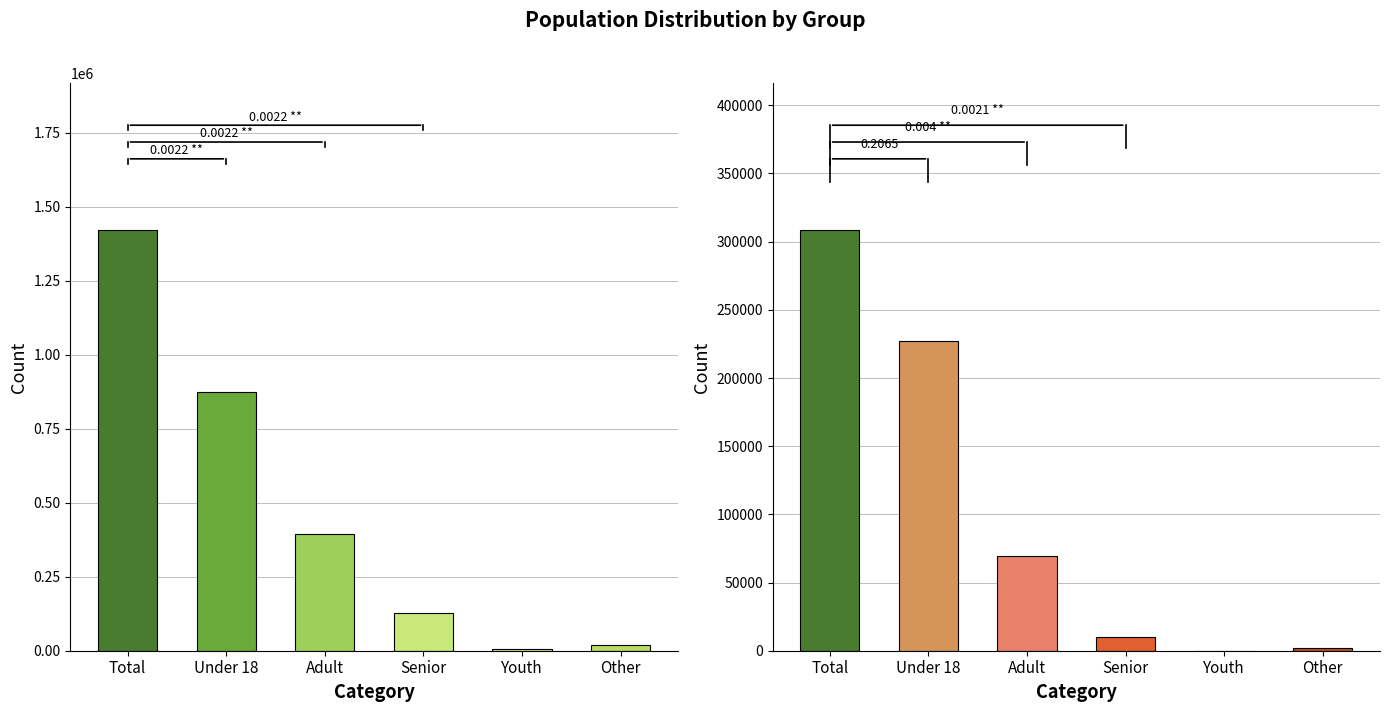

What is the sum of all Non-age-group values?

2840730